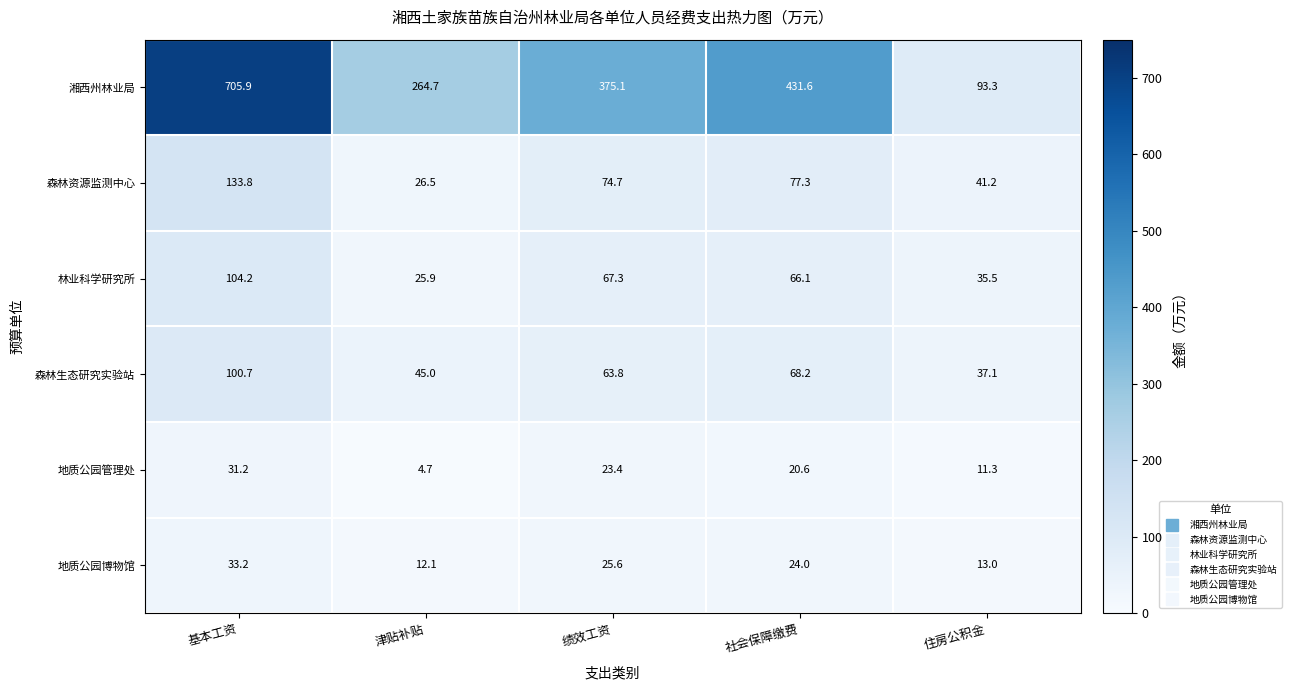

Which series has the widest spread of values?

湘西州林业局